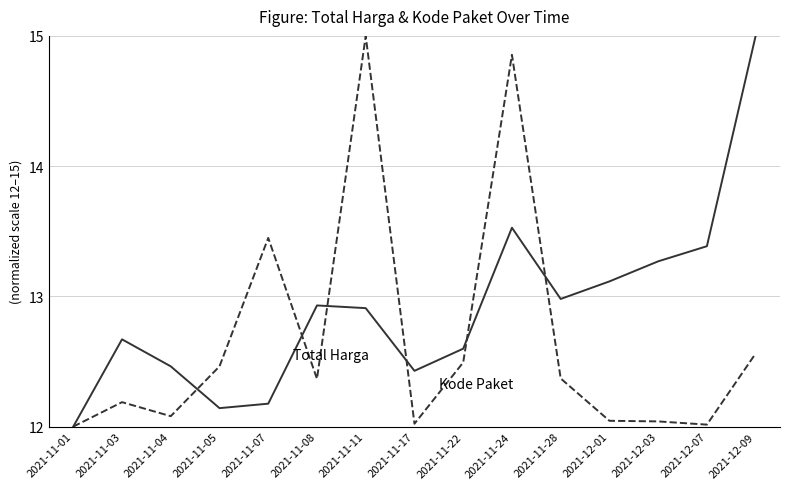

What is the maximum value shown in the chart?

15.0